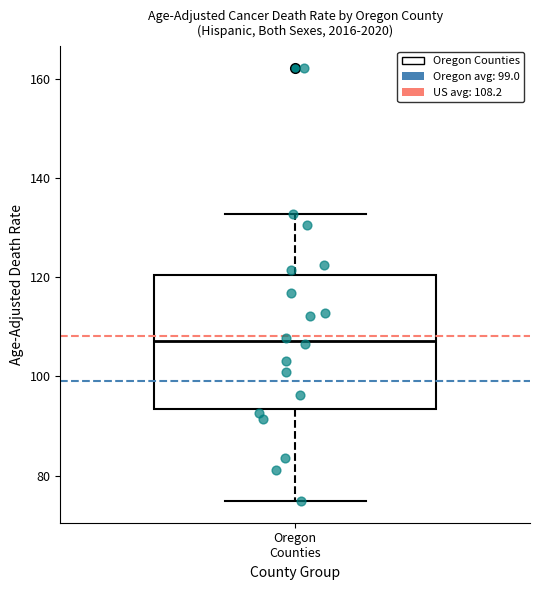

Where does the upper whisker of the box for Oregon Counties end on the y-axis? The values are not printed on the chart, so give them approximately, as read against the axis.

132